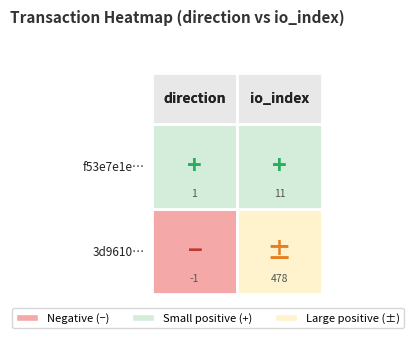

Between -1 and 1, which is larger?

1